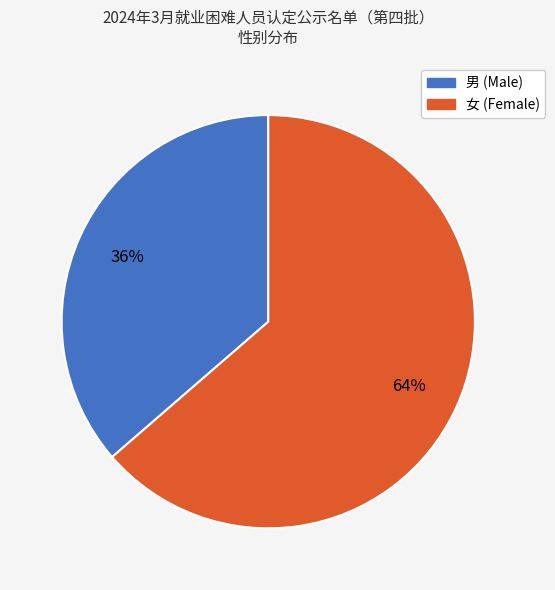

Does any single category account for the majority?

Yes